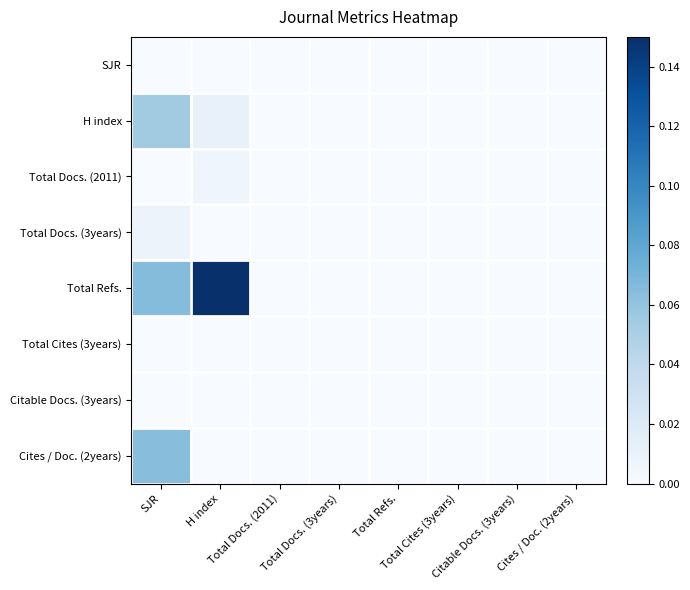

Reading left to right, transcribe all the data shown in this chart.

SJR: SJR=0.0	H index=0.0	Total Docs. (2011)=0.0	Total Docs. (3years)=0.0	Total Refs.=0.0	Total Cites (3years)=0.0	Citable Docs. (3years)=0.0	Cites / Doc. (2years)=0.0
H index: SJR=0.1	H index=0.0	Total Docs. (2011)=0.0	Total Docs. (3years)=0.0	Total Refs.=0.0	Total Cites (3years)=0.0	Citable Docs. (3years)=0.0	Cites / Doc. (2years)=0.0
Total Docs. (2011): SJR=0.0	H index=0.0	Total Docs. (2011)=0.0	Total Docs. (3years)=0.0	Total Refs.=0.0	Total Cites (3years)=0.0	Citable Docs. (3years)=0.0	Cites / Doc. (2years)=0.0
Total Docs. (3years): SJR=0.0	H index=0.0	Total Docs. (2011)=0.0	Total Docs. (3years)=0.0	Total Refs.=0.0	Total Cites (3years)=0.0	Citable Docs. (3years)=0.0	Cites / Doc. (2years)=0.0
Total Refs.: SJR=0.1	H index=0.1	Total Docs. (2011)=0.0	Total Docs. (3years)=0.0	Total Refs.=0.0	Total Cites (3years)=0.0	Citable Docs. (3years)=0.0	Cites / Doc. (2years)=0.0
Total Cites (3years): SJR=0.0	H index=0.0	Total Docs. (2011)=0.0	Total Docs. (3years)=0.0	Total Refs.=0.0	Total Cites (3years)=0.0	Citable Docs. (3years)=0.0	Cites / Doc. (2years)=0.0
Citable Docs. (3years): SJR=0.0	H index=0.0	Total Docs. (2011)=0.0	Total Docs. (3years)=0.0	Total Refs.=0.0	Total Cites (3years)=0.0	Citable Docs. (3years)=0.0	Cites / Doc. (2years)=0.0
Cites / Doc. (2years): SJR=0.1	H index=0.0	Total Docs. (2011)=0.0	Total Docs. (3years)=0.0	Total Refs.=0.0	Total Cites (3years)=0.0	Citable Docs. (3years)=0.0	Cites / Doc. (2years)=0.0